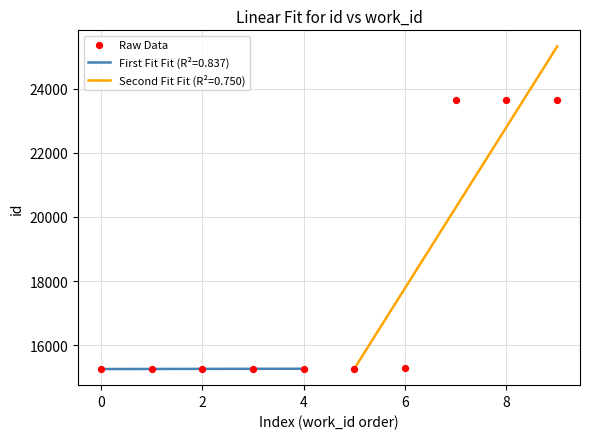

Which has a higher value, 7 or 9?

9